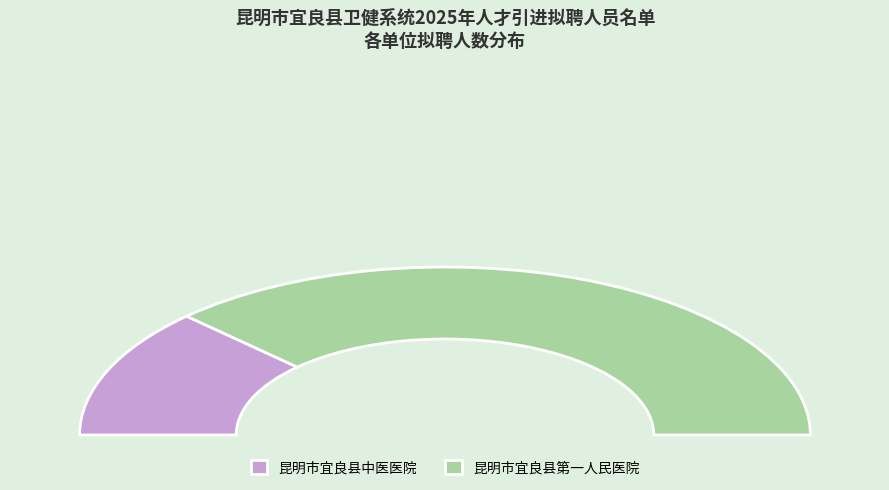

Rank the categories by value from highest to lowest.

昆明市宜良县第一人民医院, 昆明市宜良县中医医院